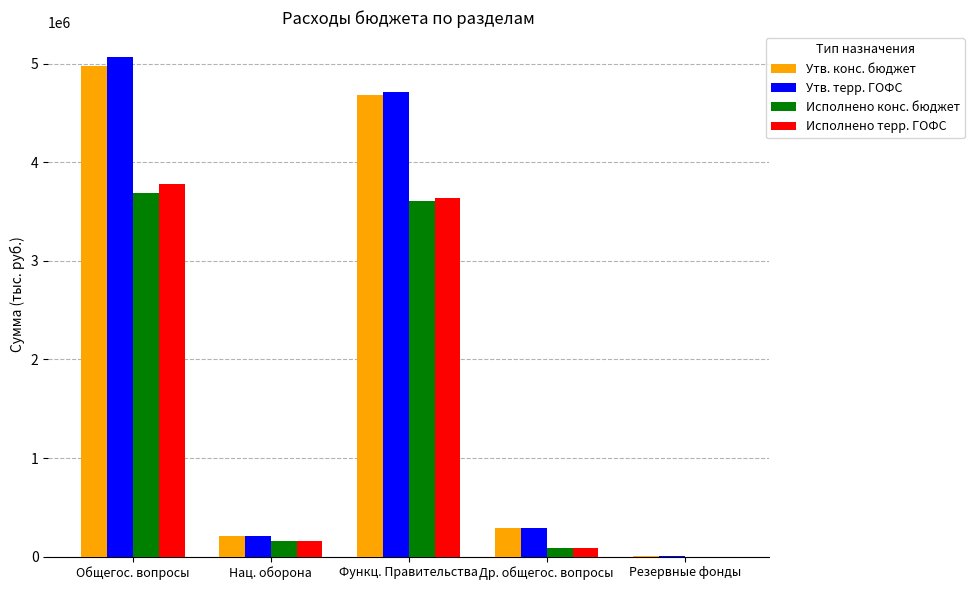

Between Функц. Правительства and Резервные фонды, which series saw the biggest shift?

Утв. терр. ГОФС